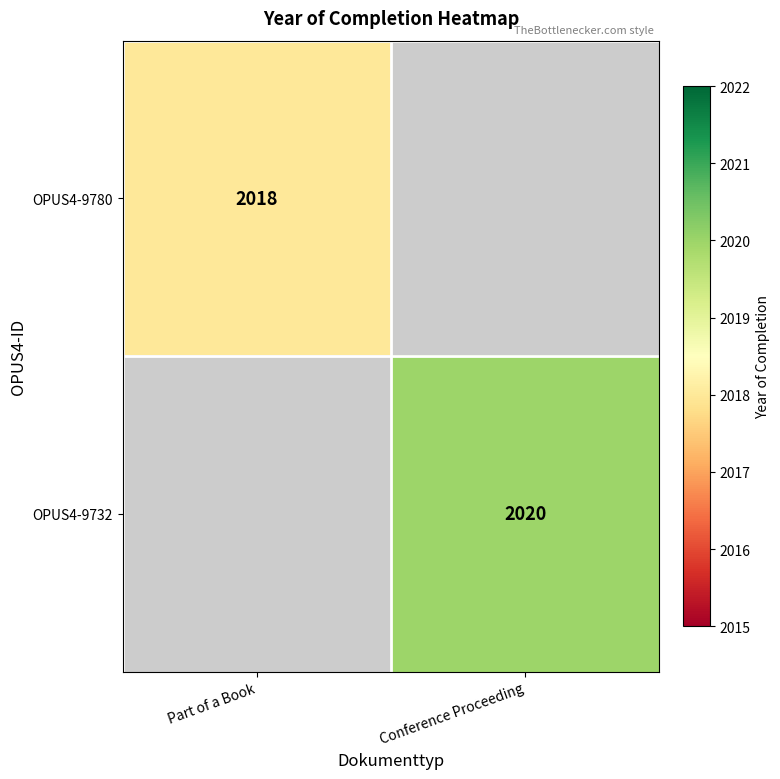

Is it true that OPUS4-9780 equals 446 at Part of a Book?

False